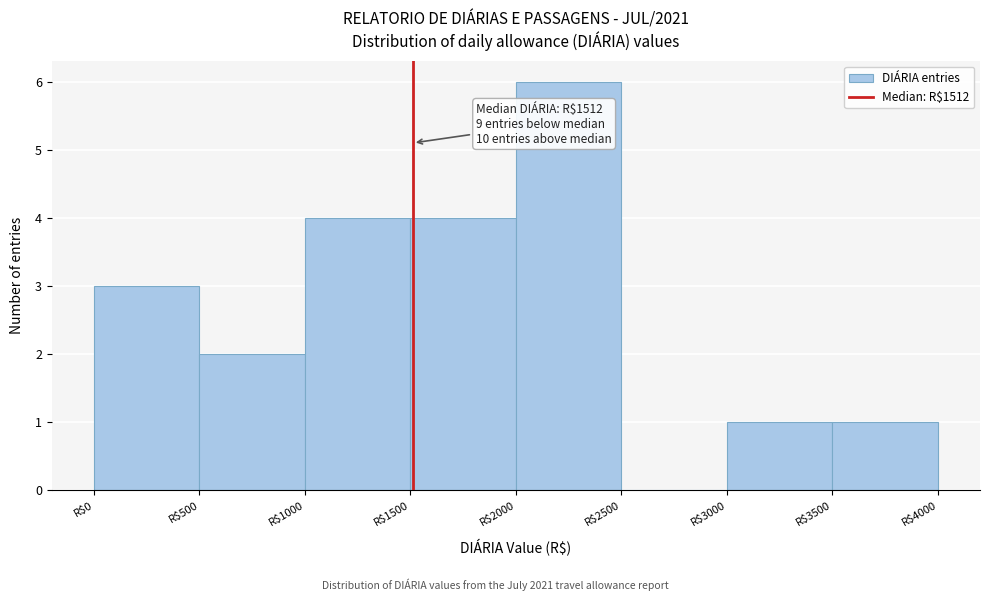

Over which range of the x-axis is the bar tallest?

2000 to 2500